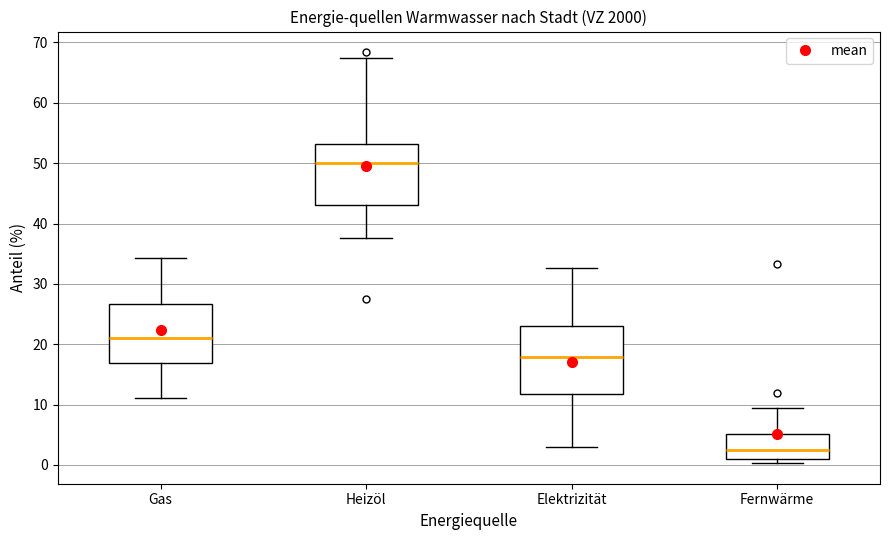

Reading left to right, read every box against the y-axis: the position of its median line, the range the box covers, and the ends of its whiskers. The values are not printed on the chart, so give them approximately, as read against the axis.

Gas: median 21, box 17 to 27, whiskers 11 to 34
Heizöl: median 50, box 43 to 53, whiskers 38 to 68
Elektrizität: median 18, box 12 to 23, whiskers 3 to 33
Fernwärme: median 2, box 1 to 5, whiskers 0 to 9